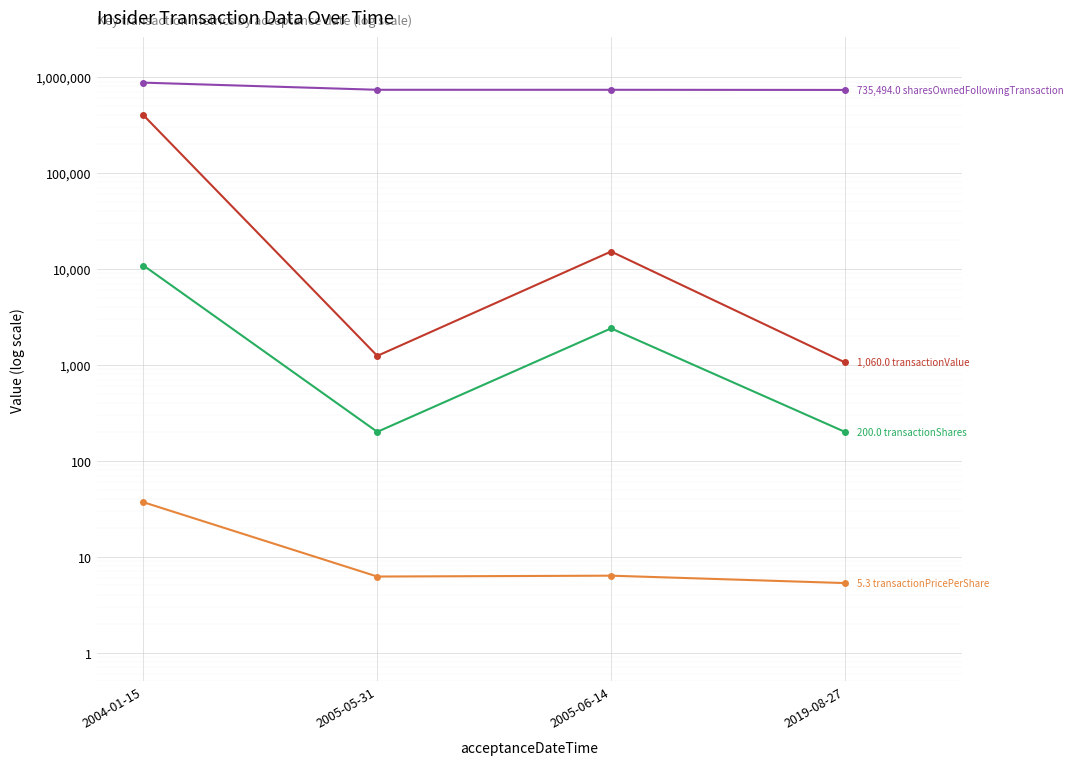

What is the label of the 1st point from the right?

2019-08-27